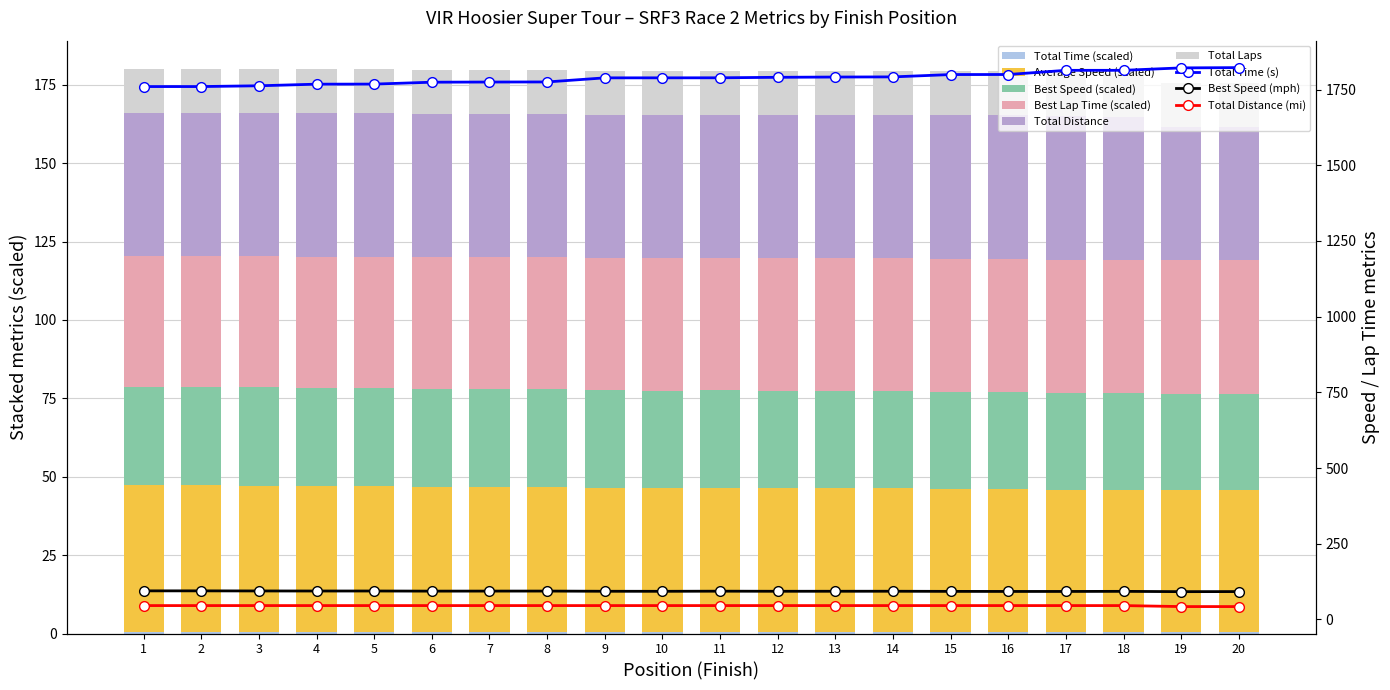

What is the spread (max minus min) of values at 15?

45.3